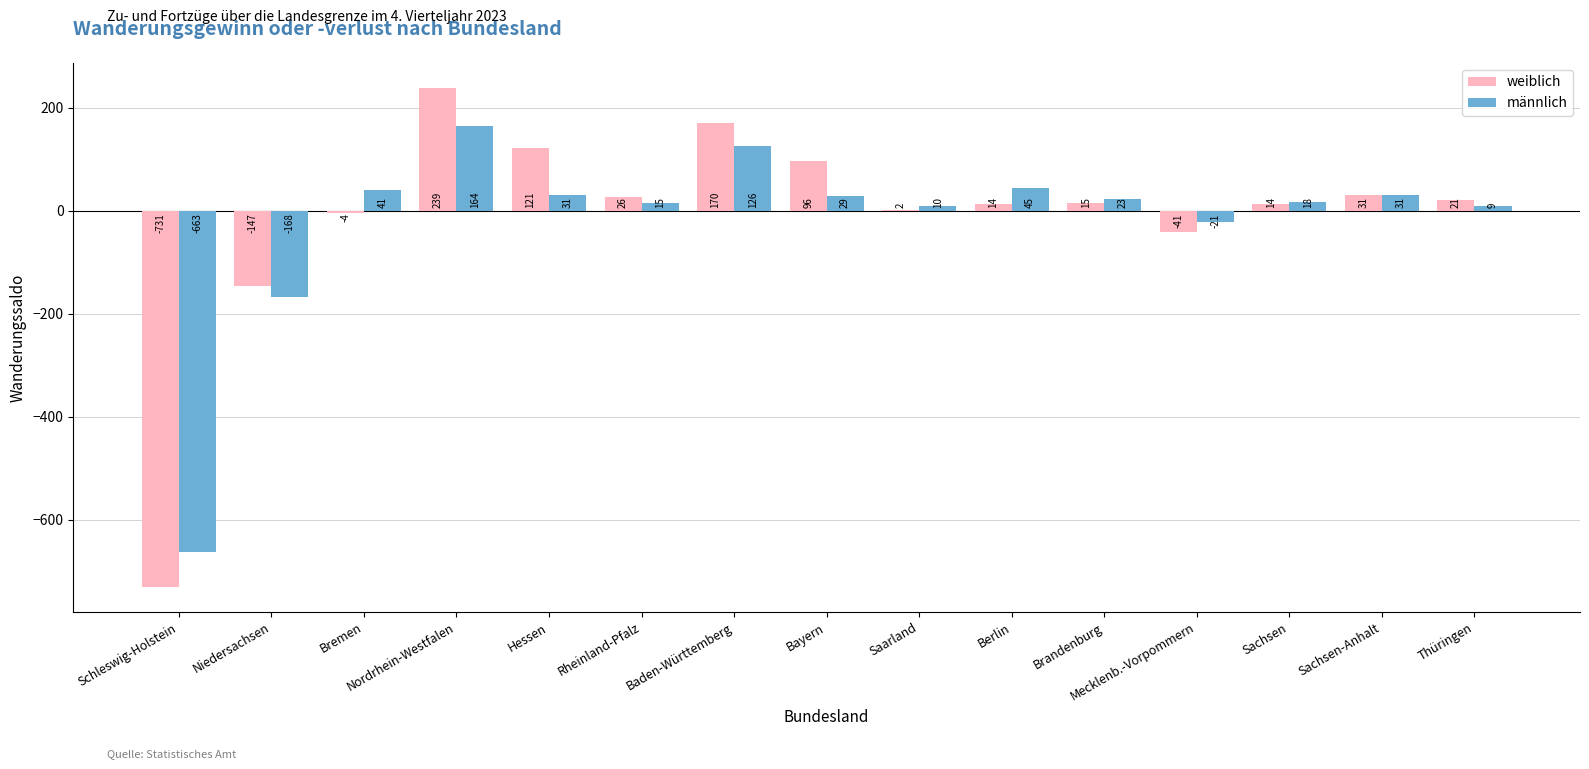

What is the maximum value shown in the chart?

239